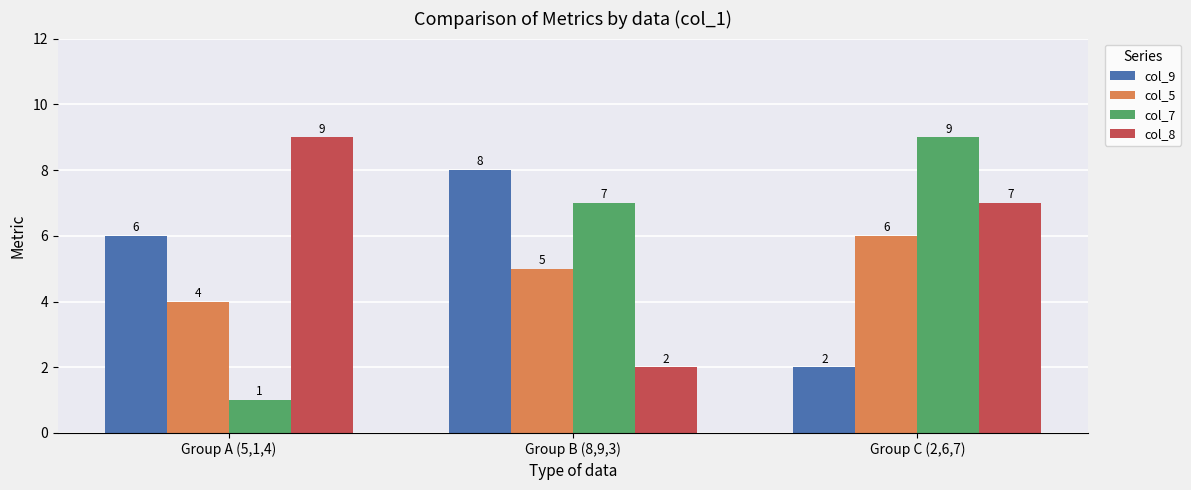

How many distinct data groups are displayed?

4